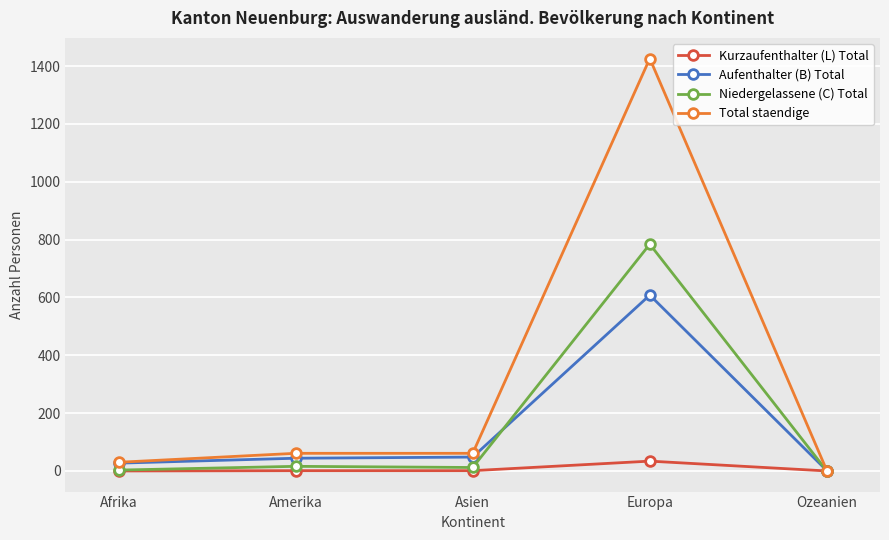

At which category is the sum across all series the highest?

Europa